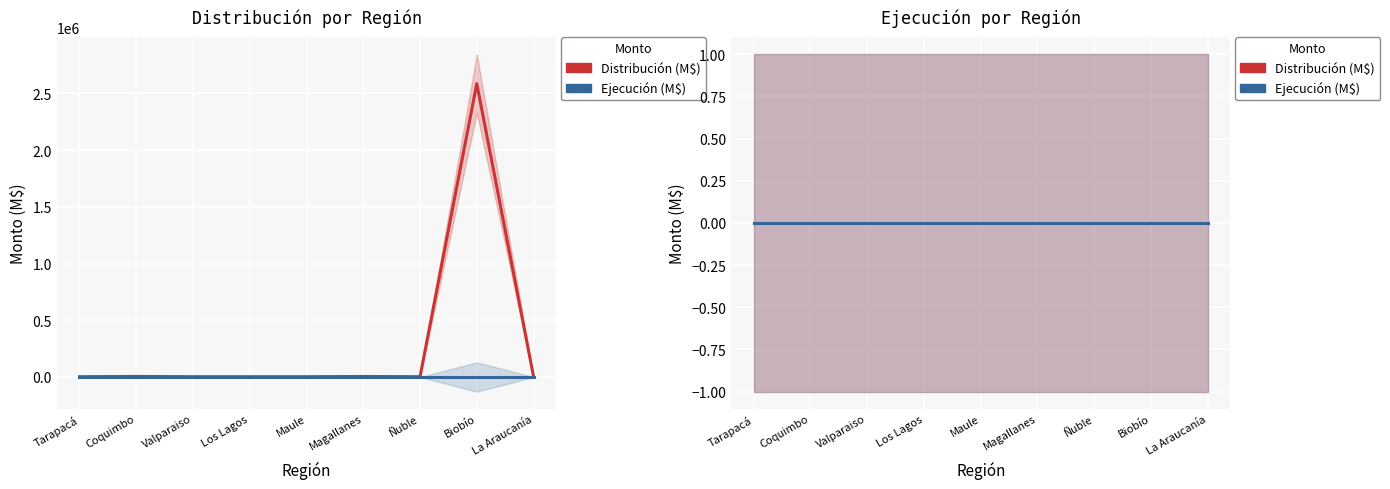

Rank the categories by Ejecución (M$) value from highest to lowest.

Tarapacá, Coquimbo, Valparaiso, Los Lagos, Maule, Magallanes, Ñuble, Biobío, La Araucanía